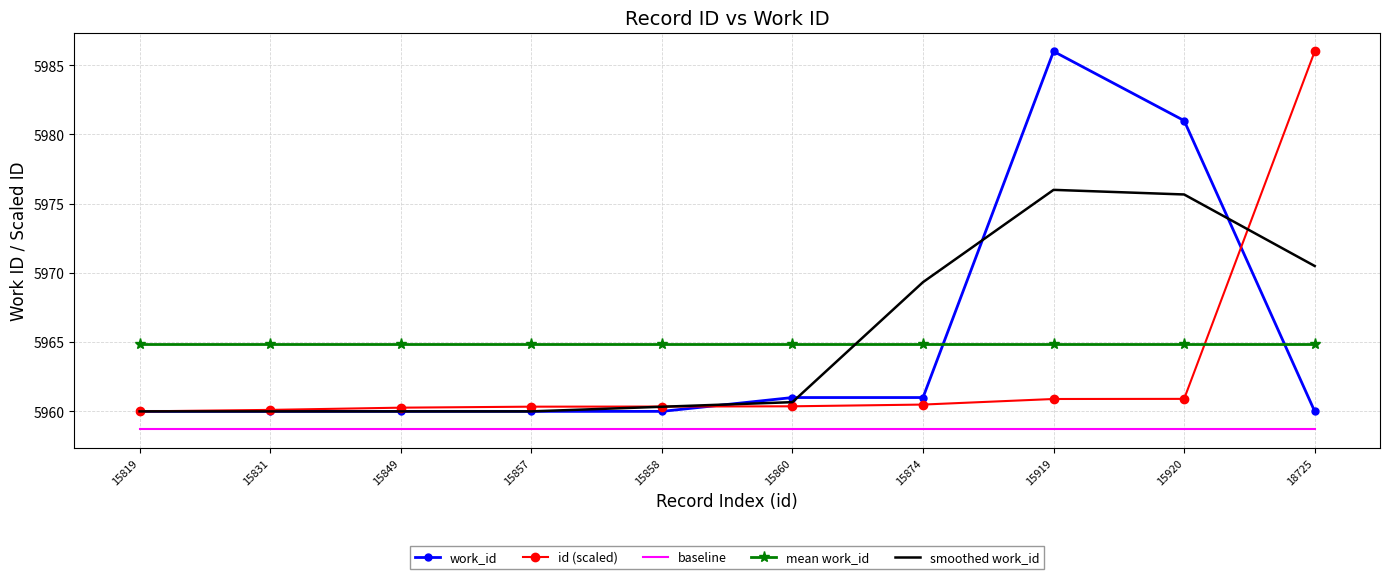

What is the minimum value shown in the chart?

5958.7